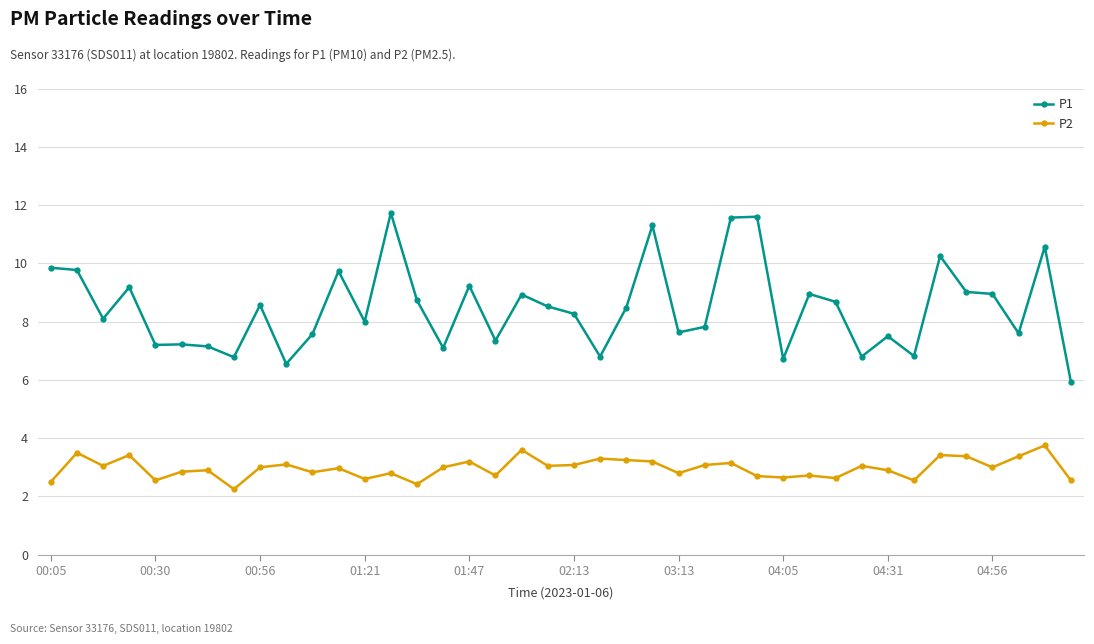

What is the maximum value shown in the chart?

11.7